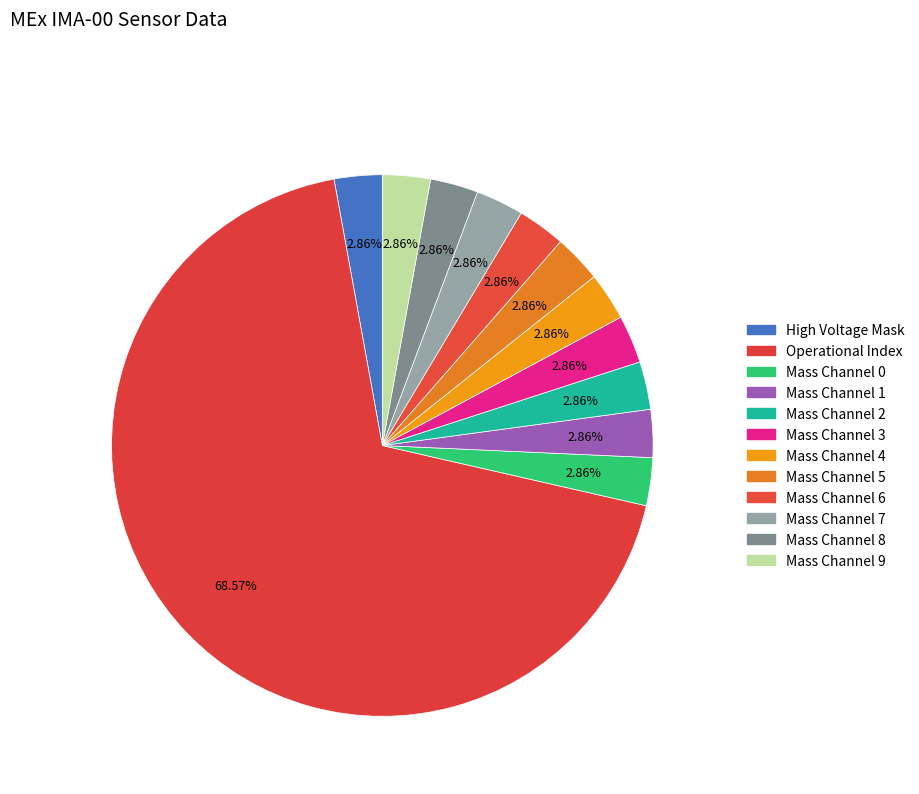

How many slices are in this pie chart?

12